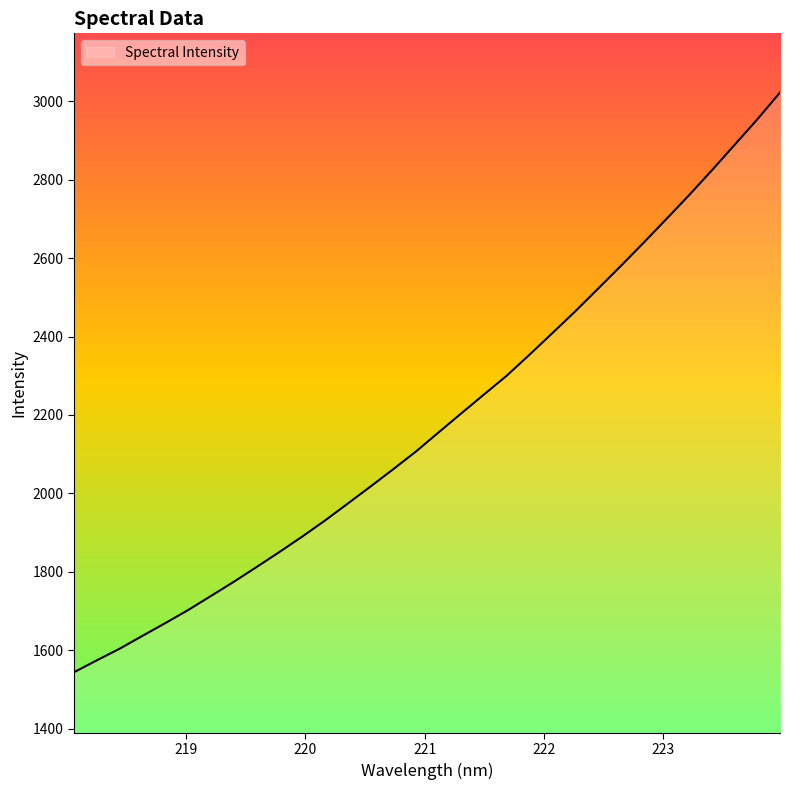

How many values are below 2155?

16